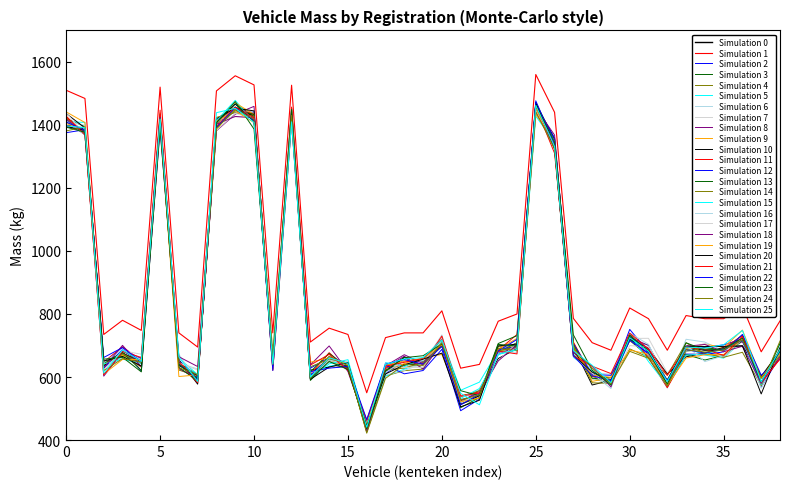

Does the chart have visible grid lines?

No